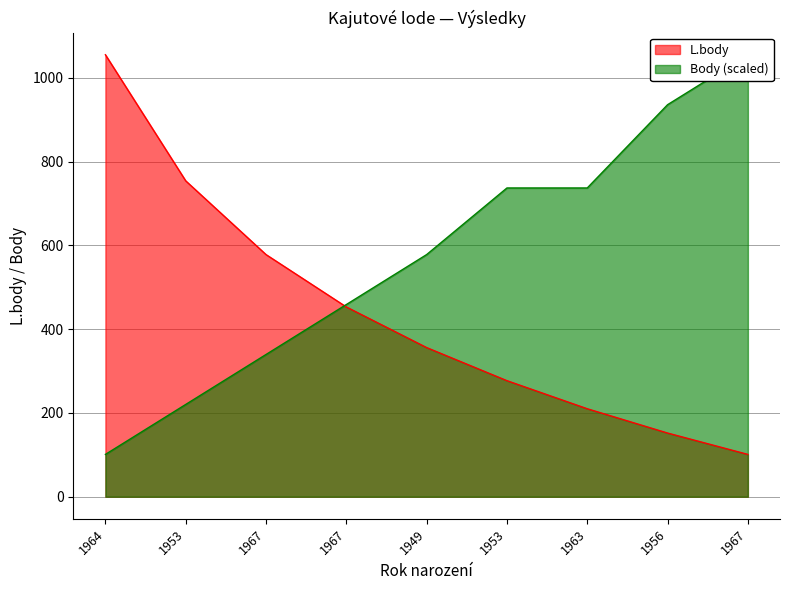

What are all the series names shown in the legend?

L.body, Body